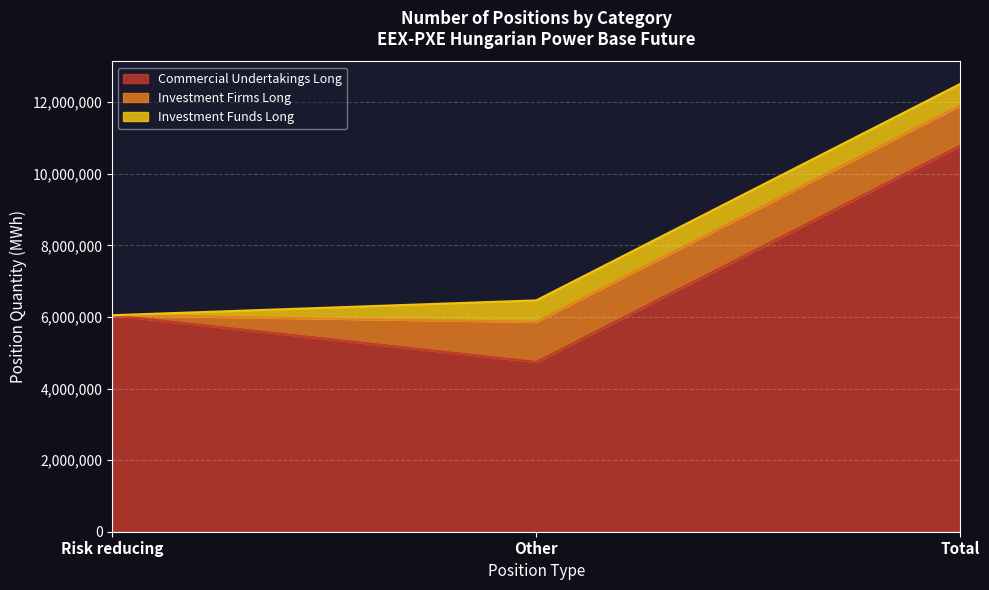

Which category has the highest value across all series?

Total